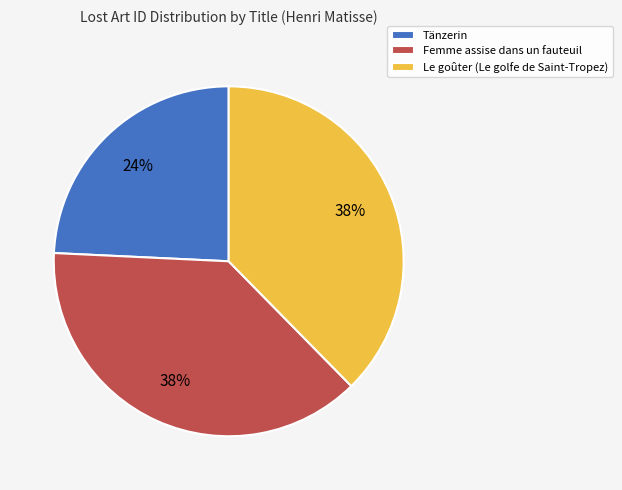

Is the sum of Le goûter (Le golfe de Saint-Tropez) and Tänzerin greater than half?

Yes